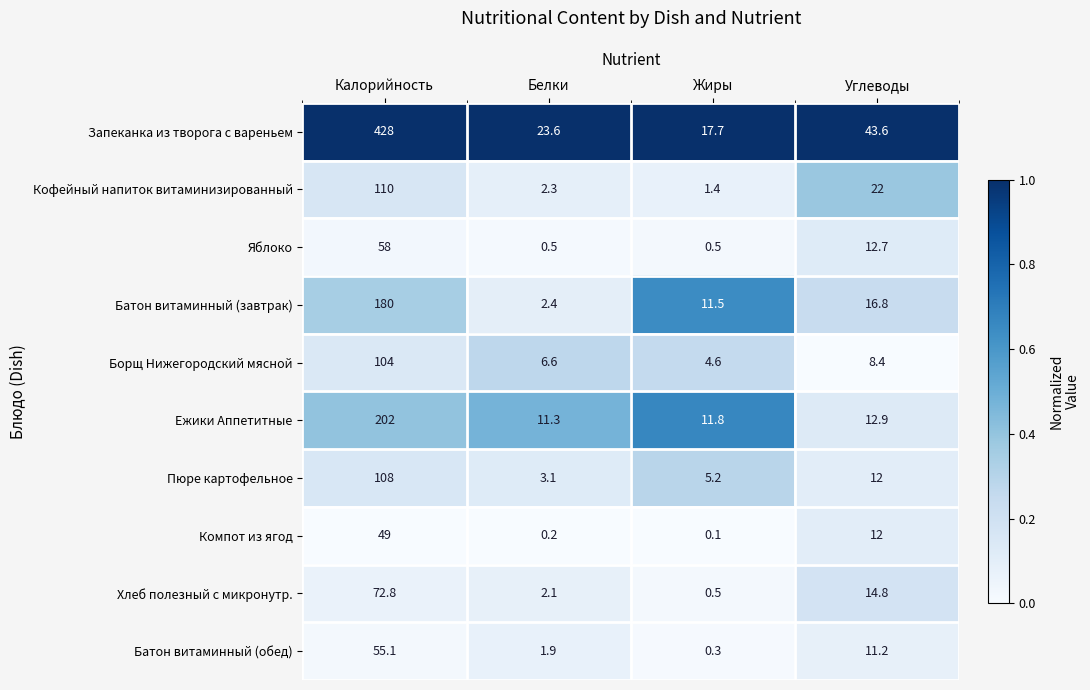

The Кофейный напиток витаминизированный series shows 22.0 at Углеводы. True or false?

True